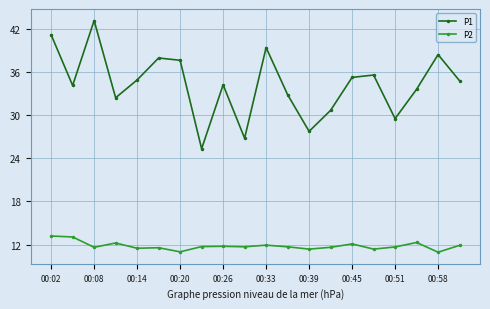

List the series in order of their peak value, highest first.

P1, P2